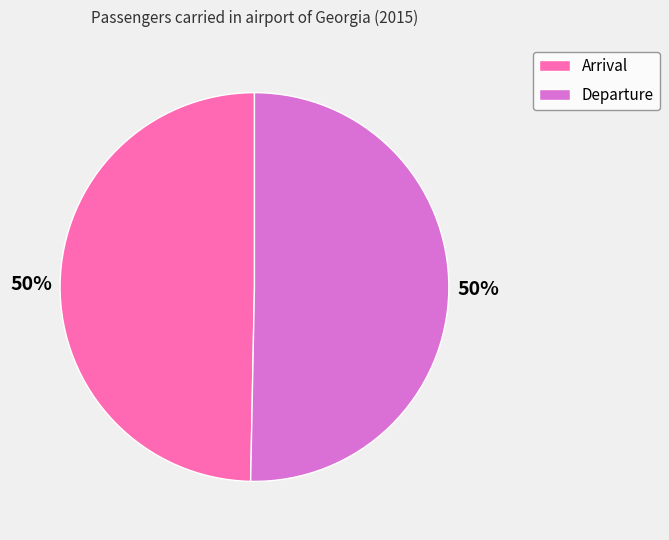

To the nearest percent, what percentage of the pie is Departure?

50%